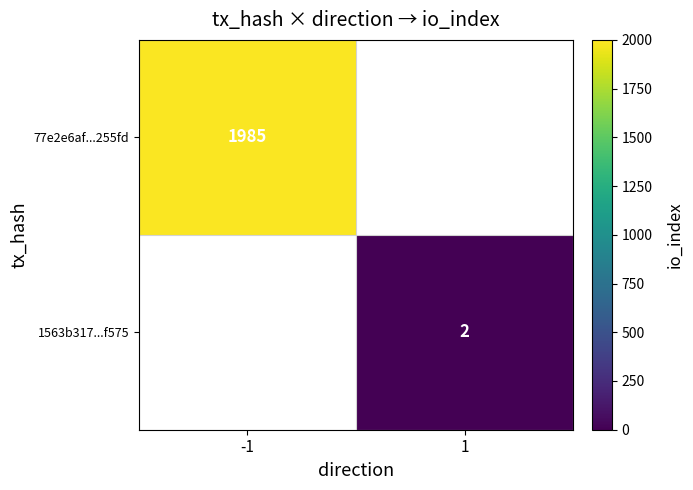

True or false: 1563b317...f575 has a value of 2 at 1.

True